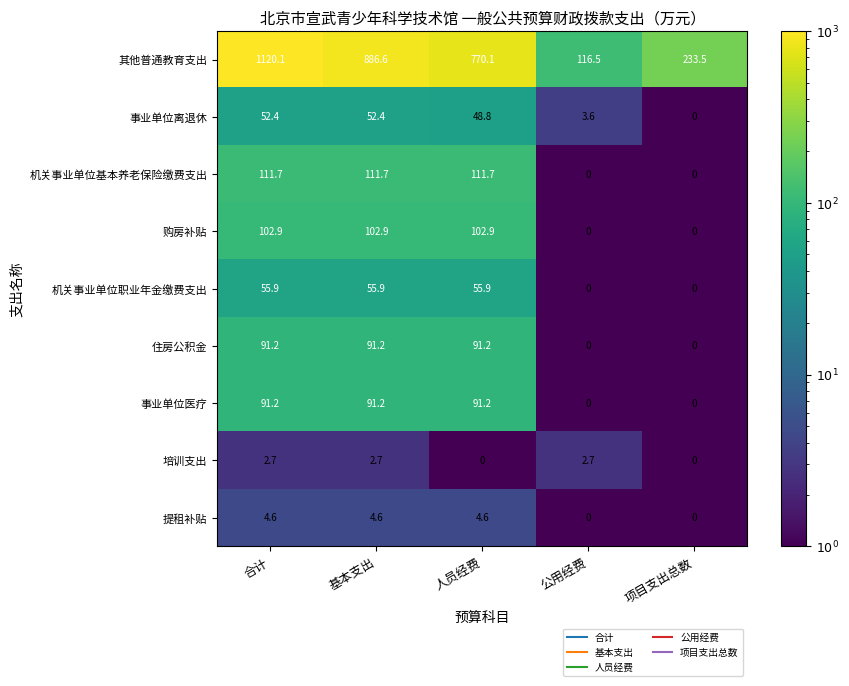

What is the average value of the 住房公积金 series?

54.7